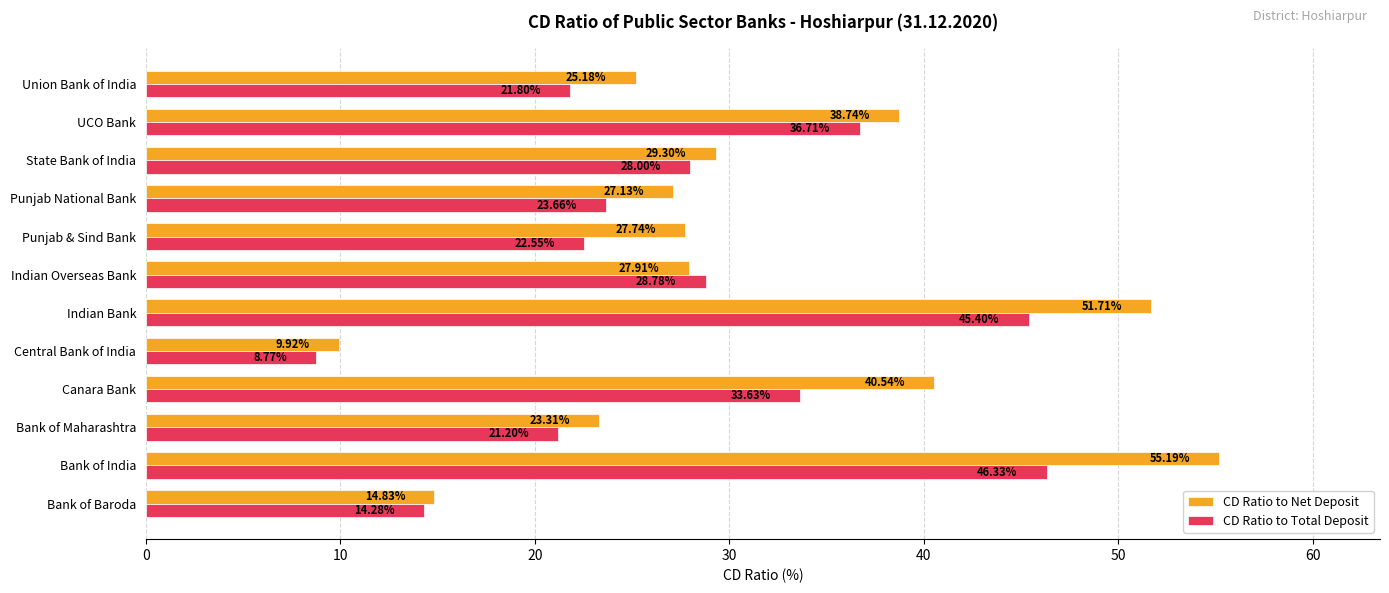

What is the difference between the maximum and minimum values in the CD Ratio to Net Deposit series?

45.3